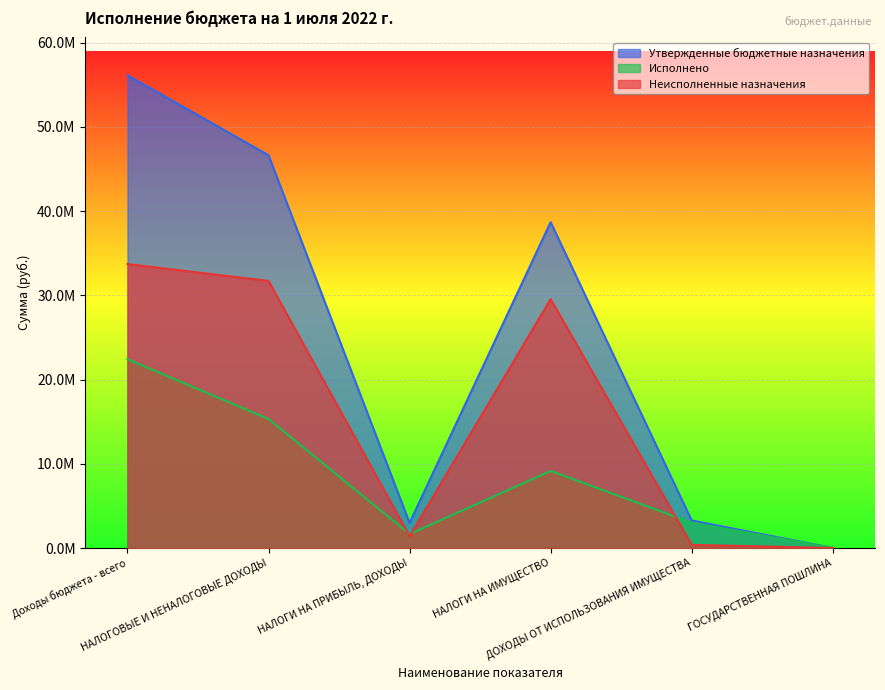

True or false: Неисполненные назначения and Утвержденные бюджетные назначения intersect in this chart.

False